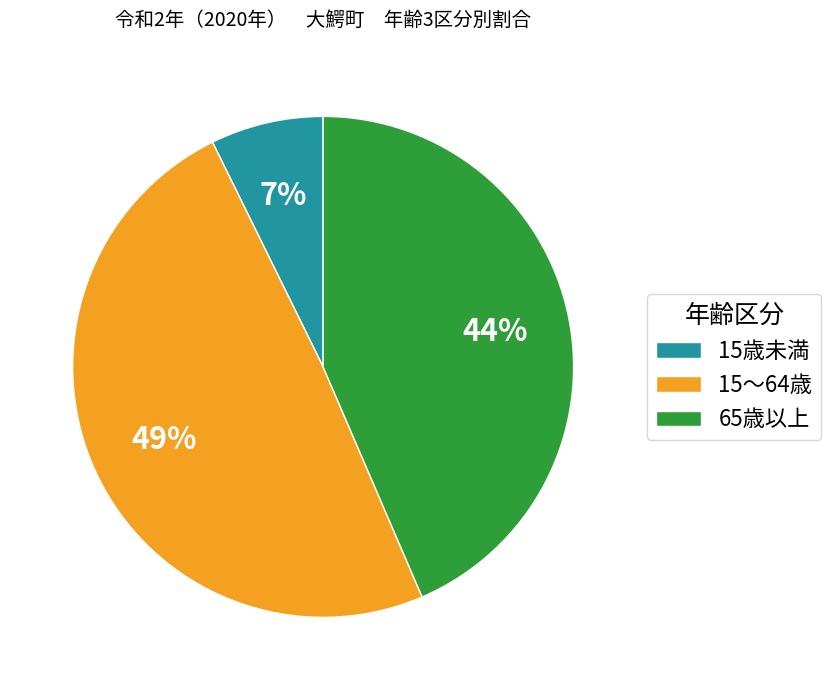

Which category has the biggest portion of the pie?

15～64歳